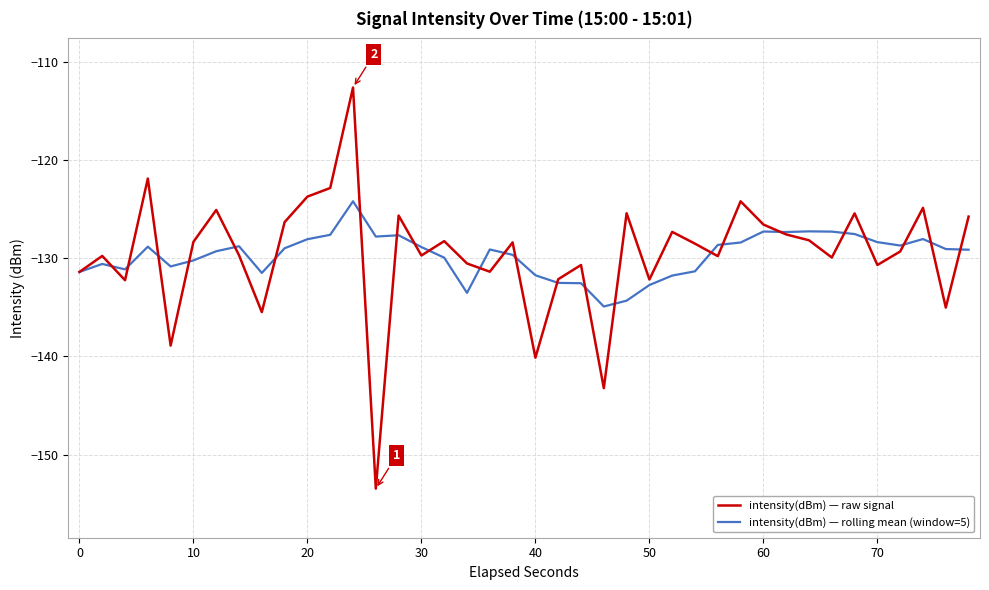

Which series has the largest range (max minus min)?

intensity(dBm) — raw signal